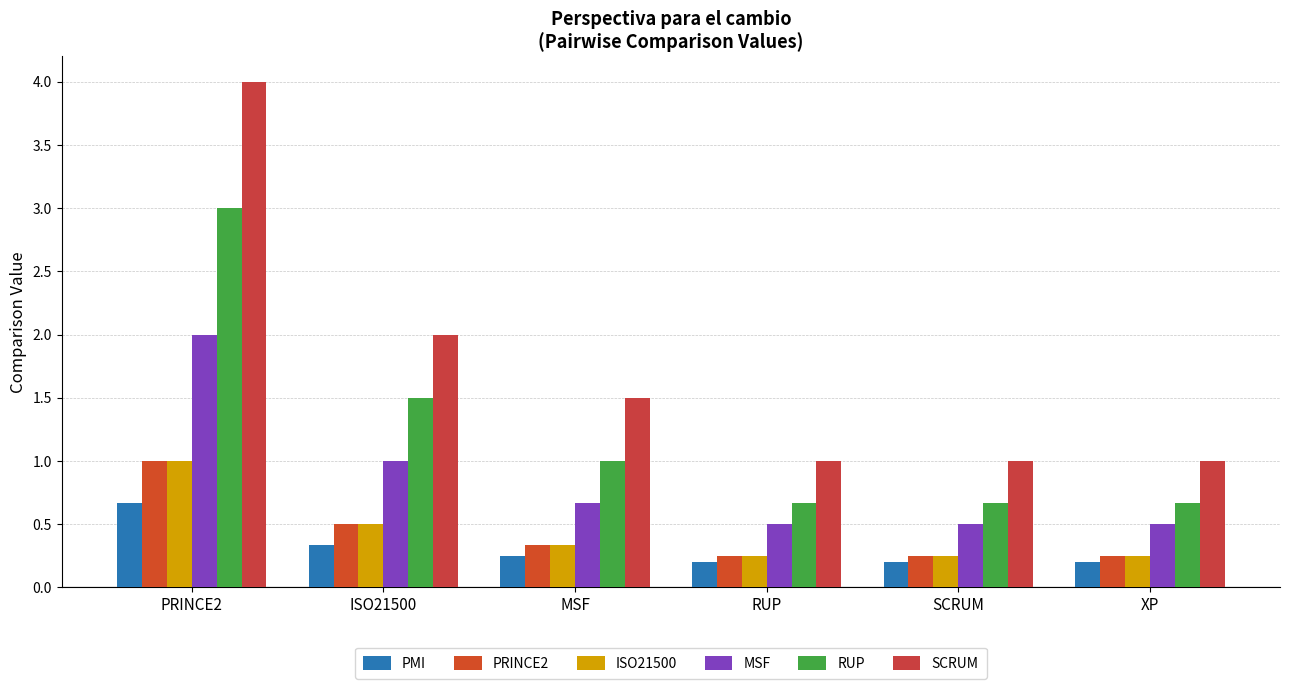

Which label corresponds to the smallest value in the chart?

RUP